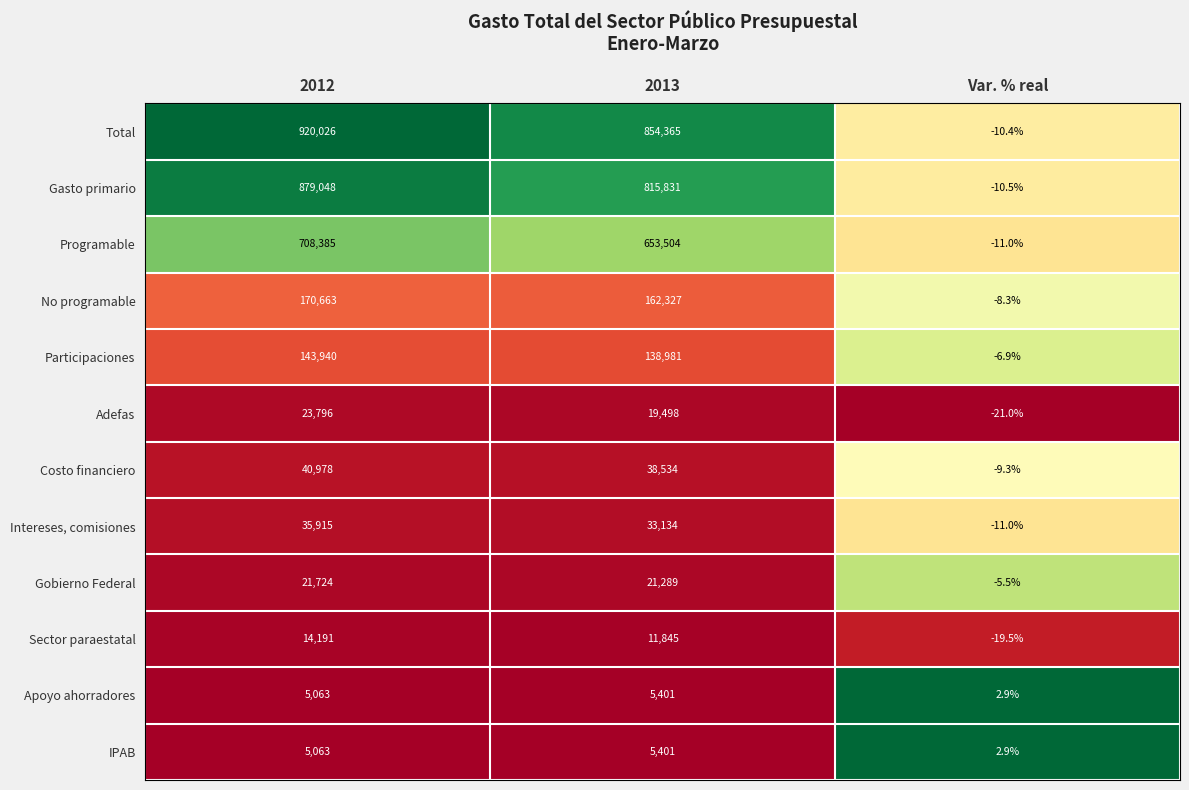

What is the greatest value displayed?

920026.0